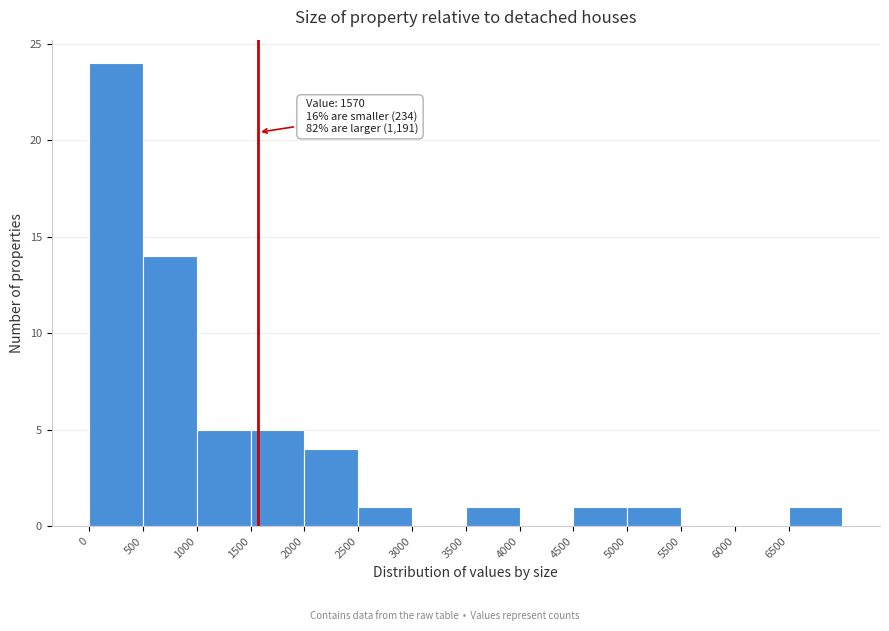

Over which range of the x-axis is the bar tallest?

0 to 500